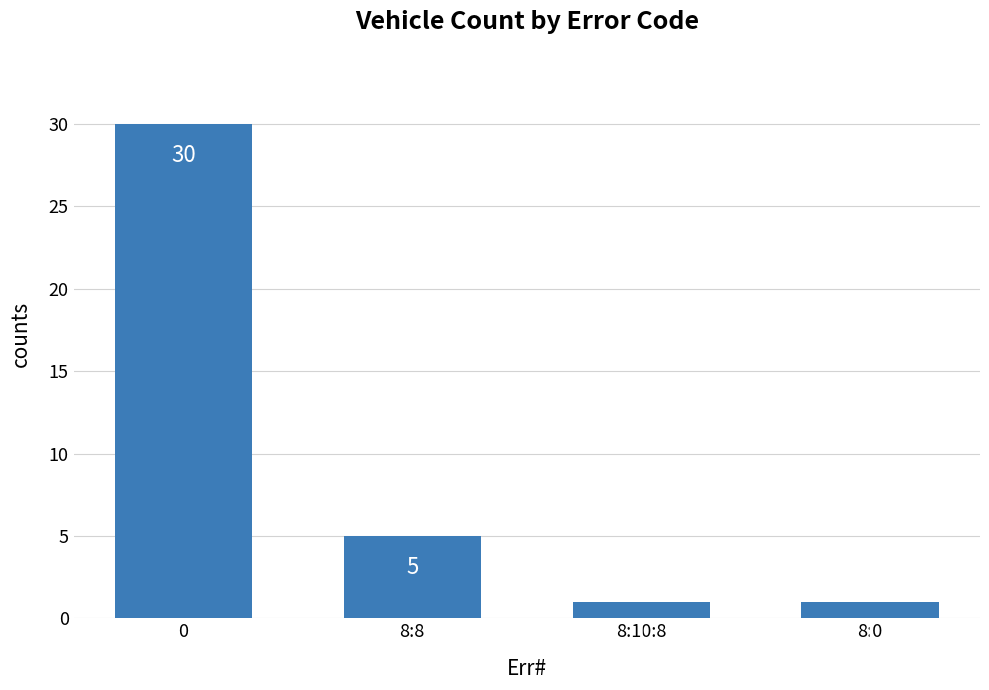

What is the difference between the maximum and second lowest values?

29